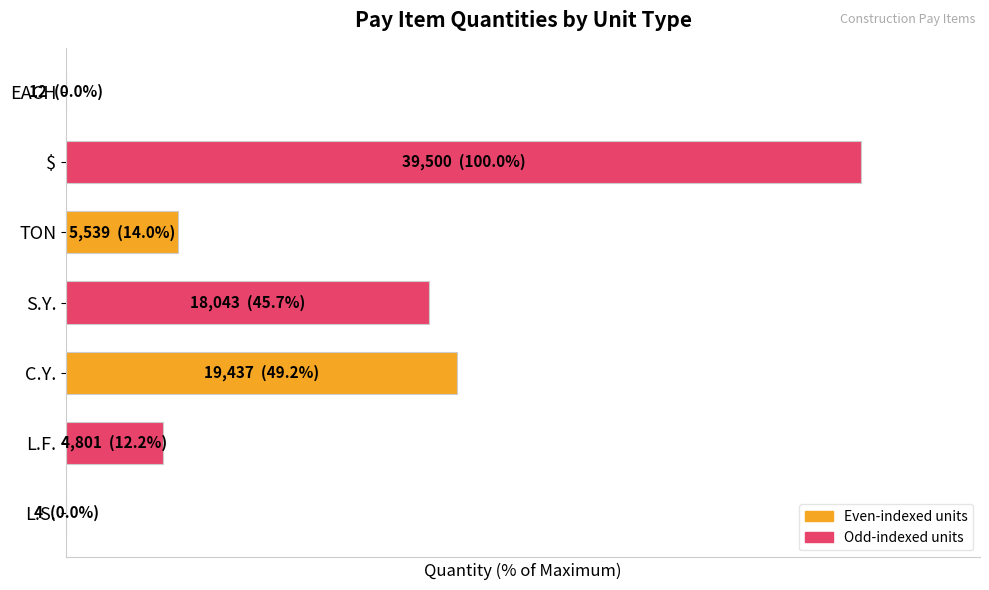

Are the bars horizontal?

Yes